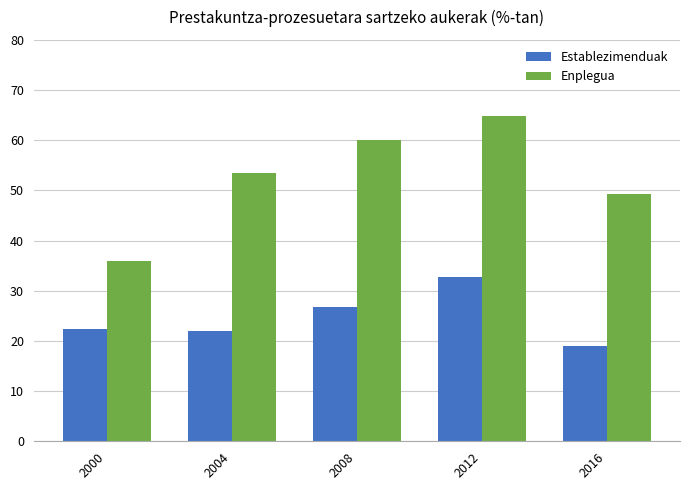

The value of Establezimenduak at 2012 is 48.1. True or false?

False